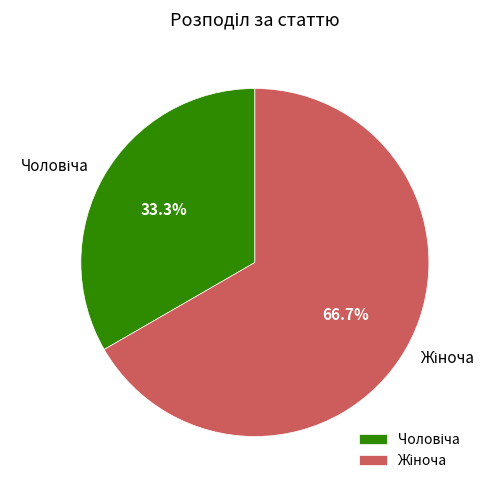

How many slices are in this pie chart?

2